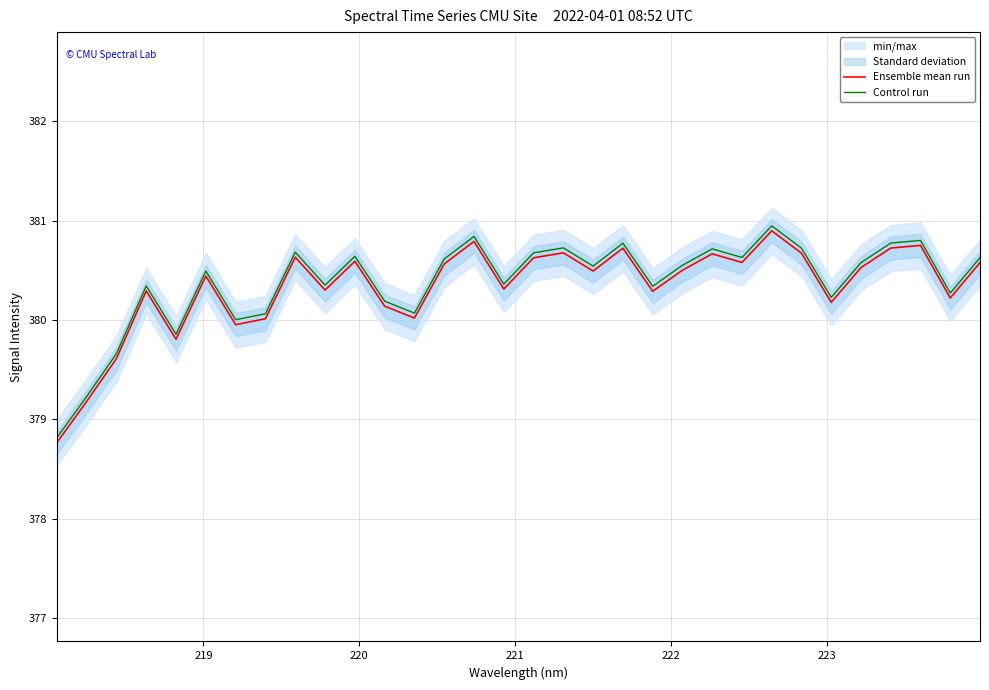

How many values in the Control run series exceed 380?

28